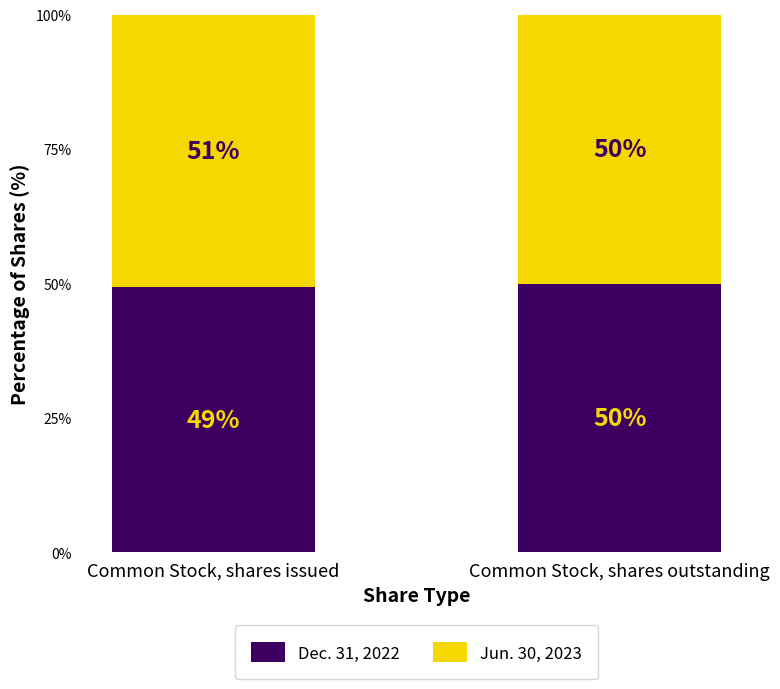

Which category has the lowest value in the Dec. 31, 2022 series?

Common Stock, shares issued